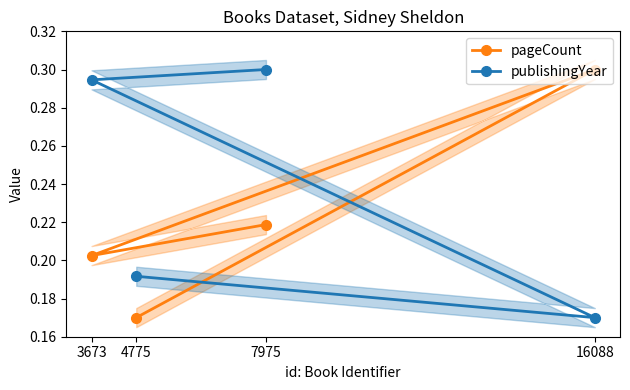

At which label does pageCount reach its peak?

16088